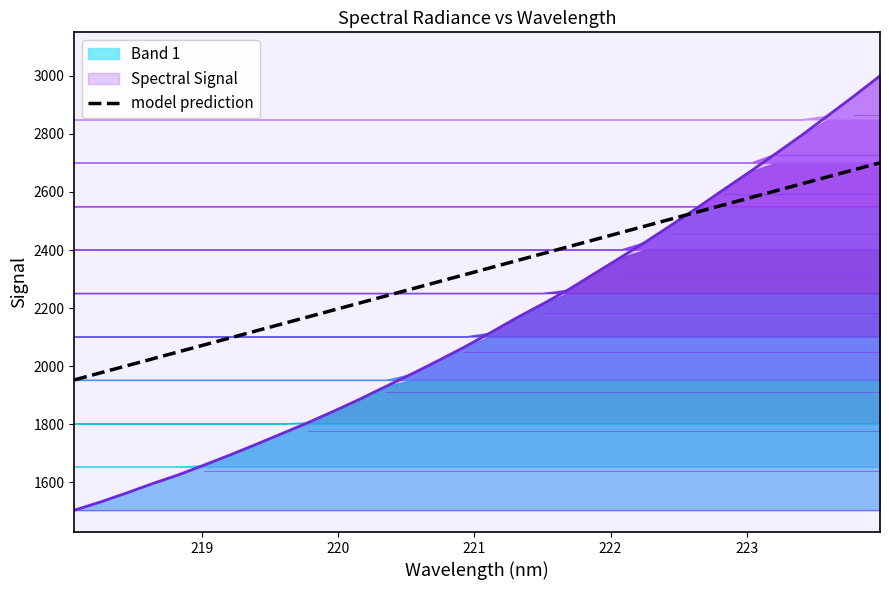

True or false: there are more than 2 points higher than both neighbors.

False